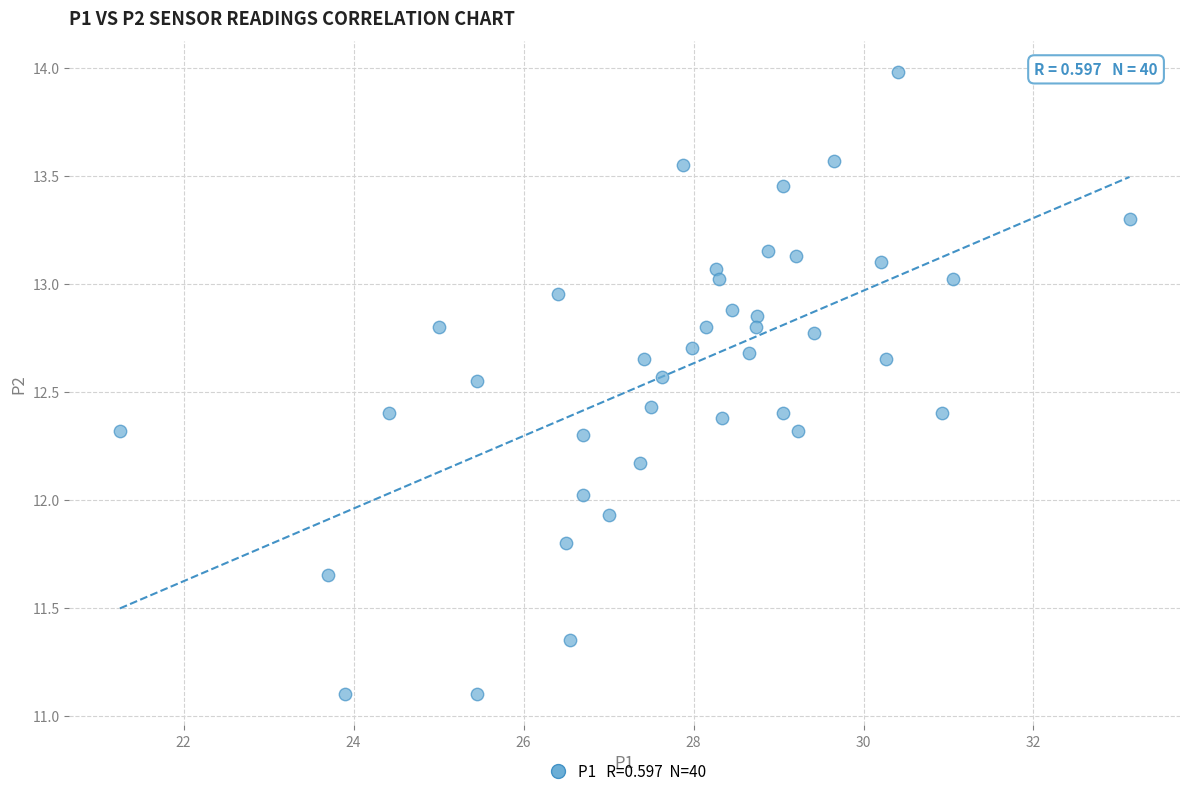

What is the range of Y values (max minus min)?

2.9